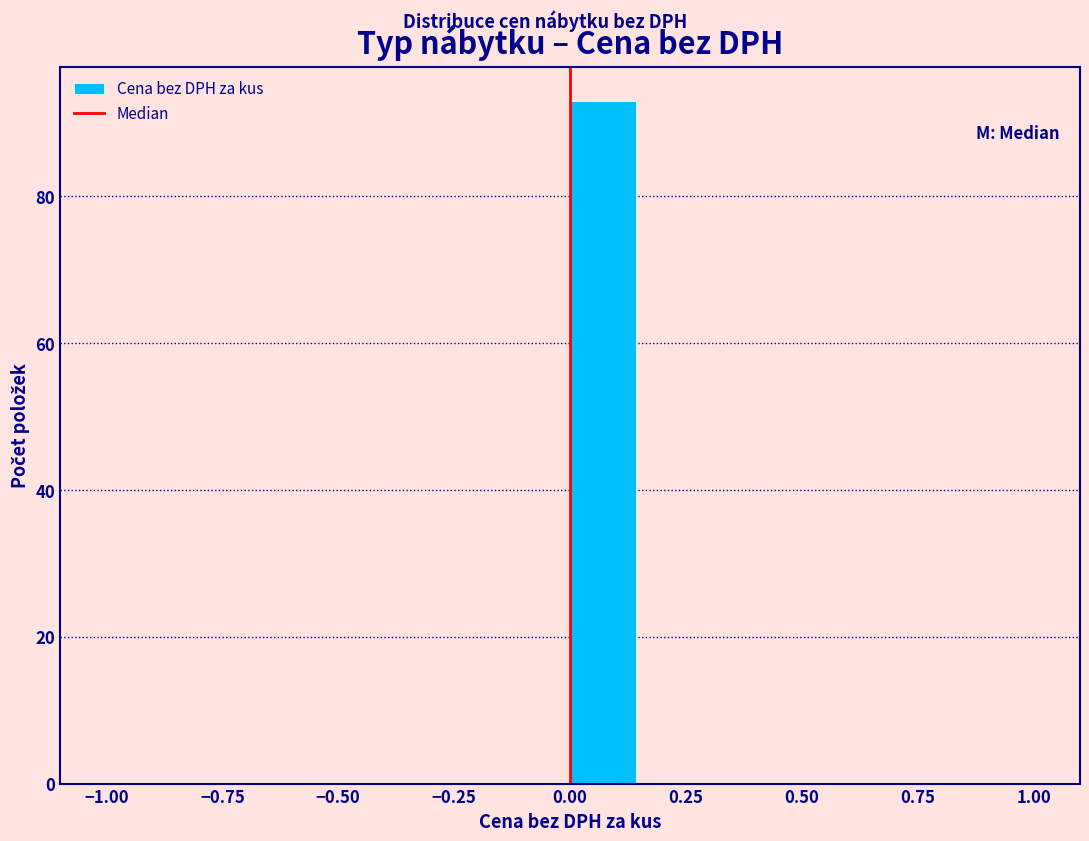

Around what value on the x-axis is the tallest bar? Give the approximate position of its centre, as read against the axis.

0.05